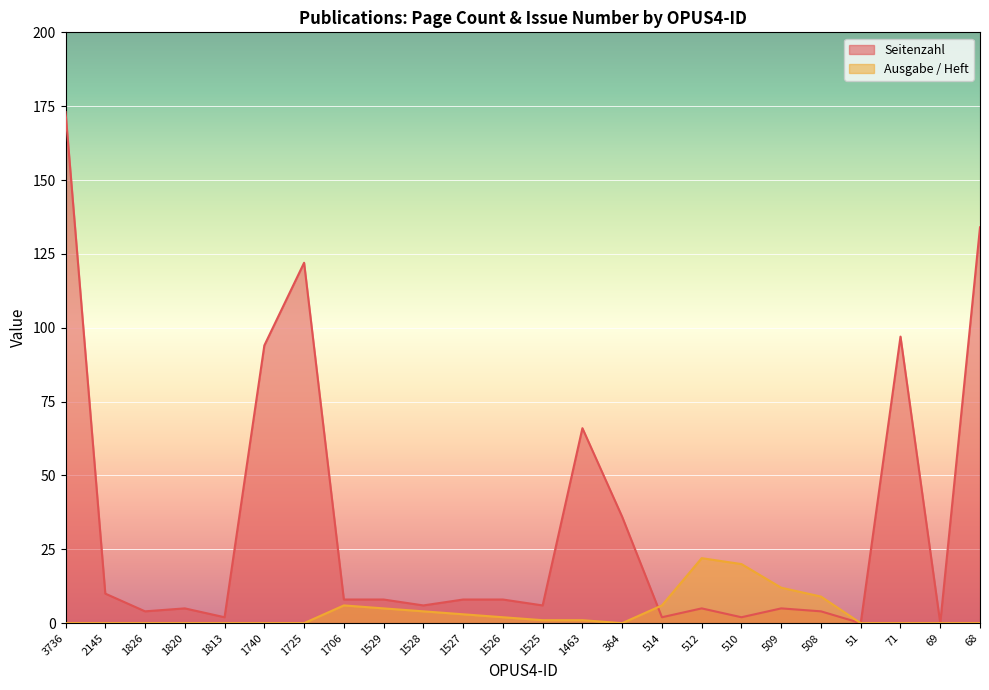

Rank the series by their maximum value, from lowest to highest.

Ausgabe / Heft, Seitenzahl